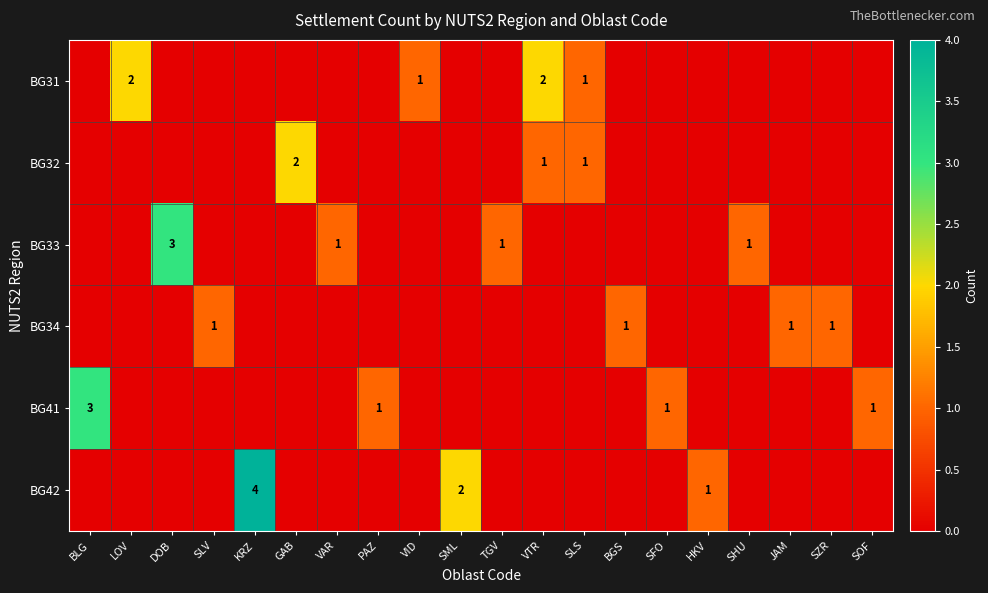

What is the greatest value displayed?

4